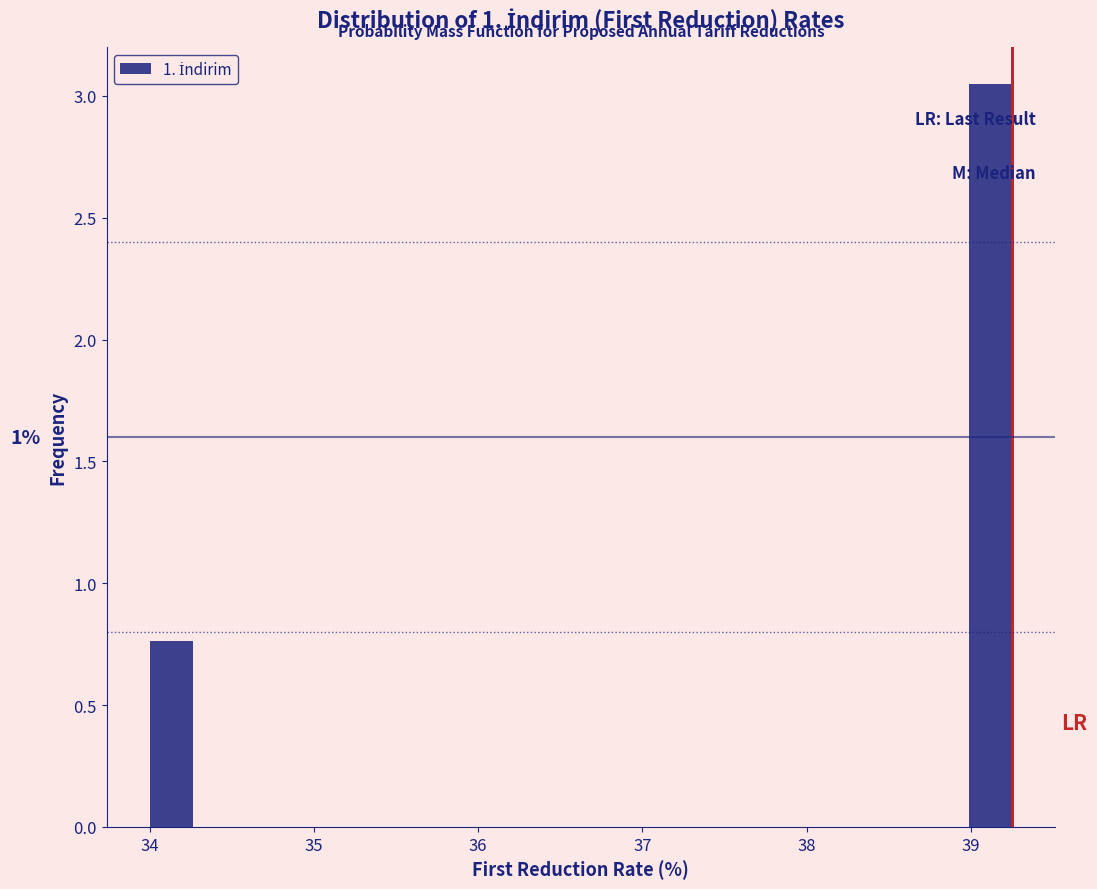

Read against the x-axis, roughly where is the centre of the tallest bar?

39.1